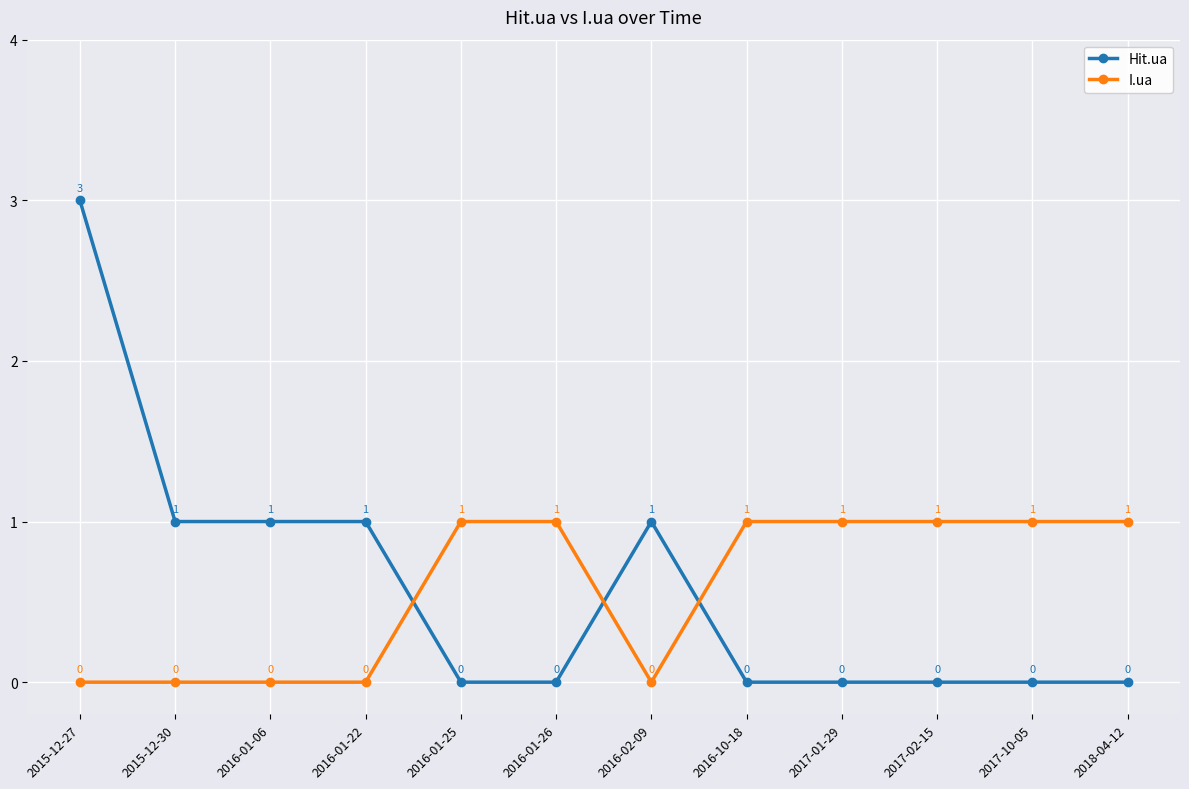

Where do I.ua and Hit.ua first cross each other?

2016-01-22 and 2016-01-25